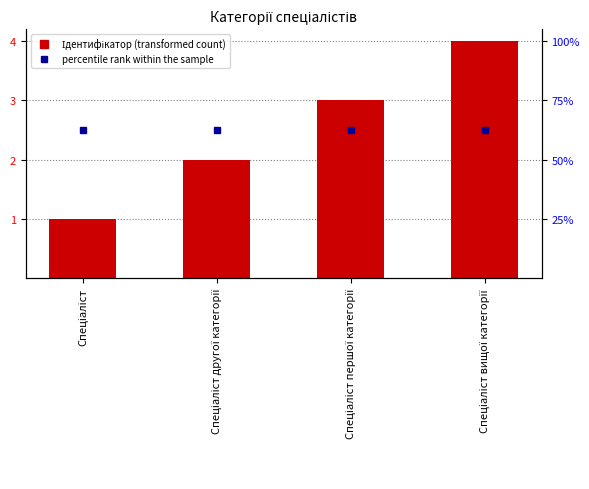

What is the label of the 4th bar from the right?

Спеціаліст